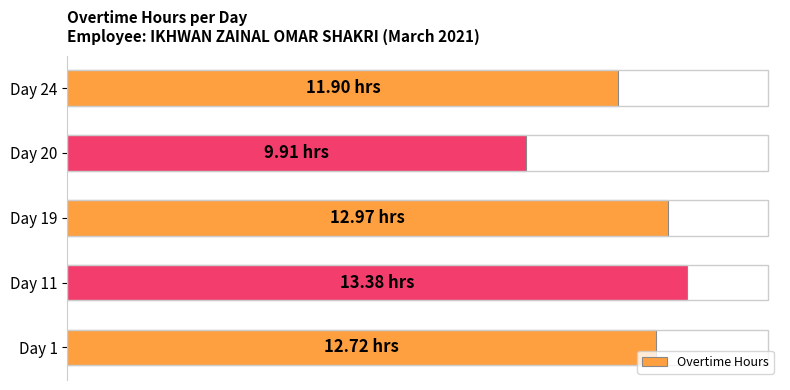

Which label corresponds to the smallest value in the chart?

Day 20